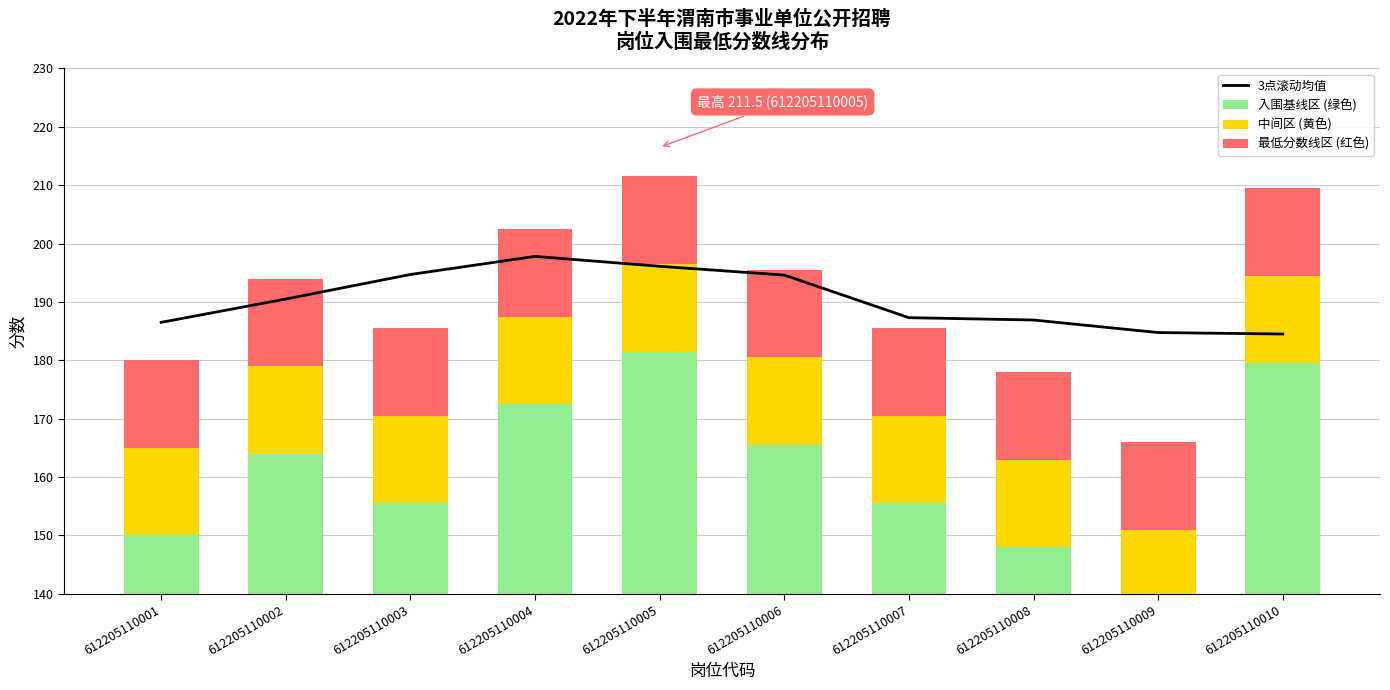

Which has a higher value, 612205110009 or 612205110001?

612205110001